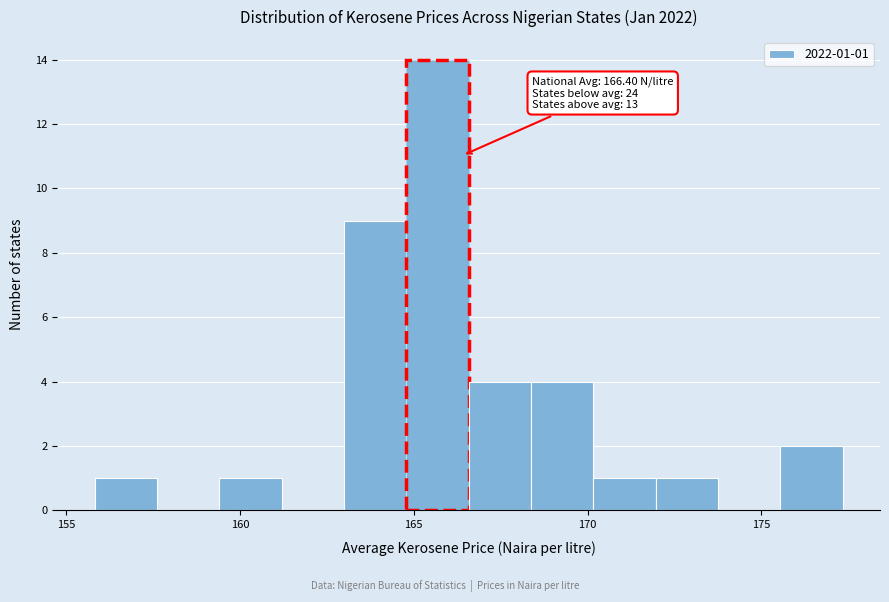

Around what value on the x-axis is the tallest bar? Give the approximate position of its centre, as read against the axis.

165.5